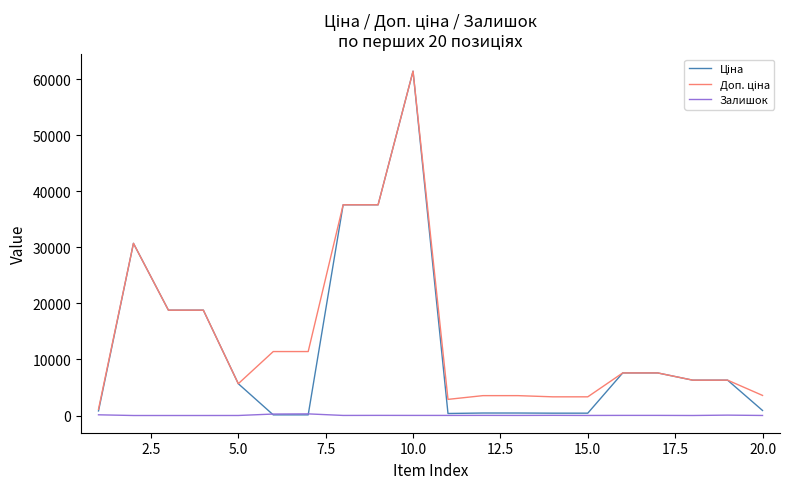

What is the greatest value displayed?

61434.3